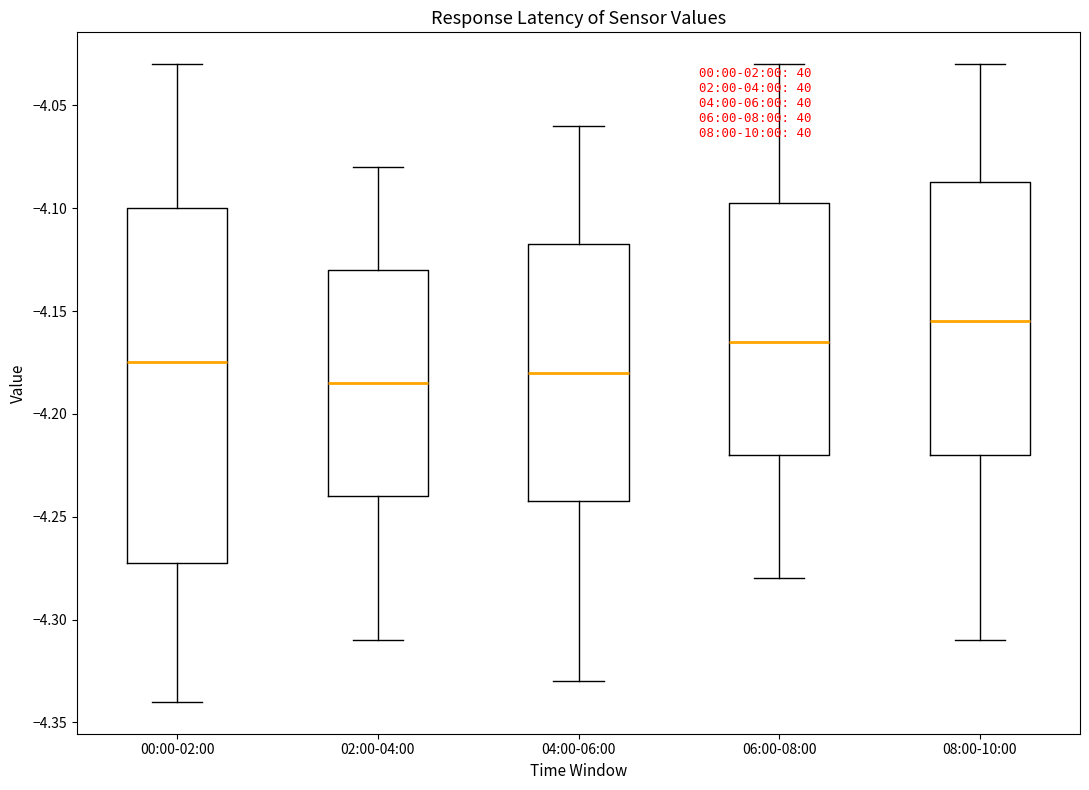

Which box's median line is the lowest?

02:00-04:00